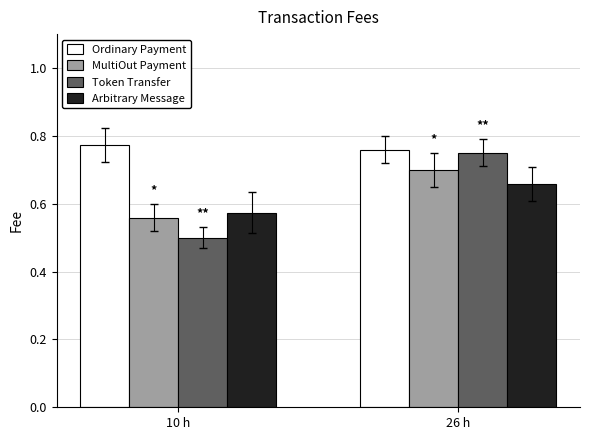

Is the value of Token Transfer at 10 h greater than the value of MultiOut Payment at 10 h?

No